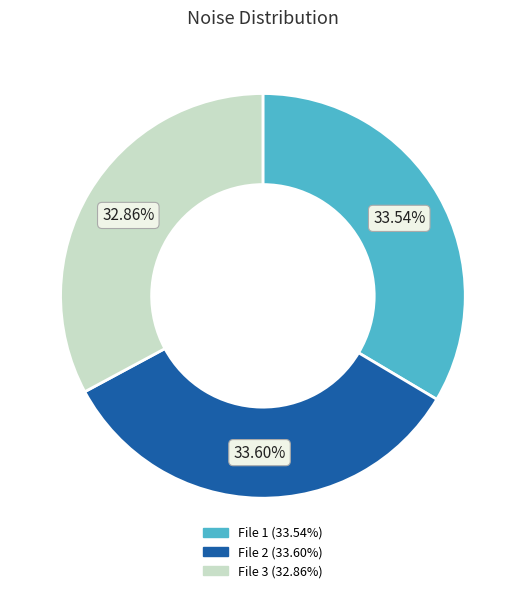

Is there any slice that represents more than half of the pie?

No